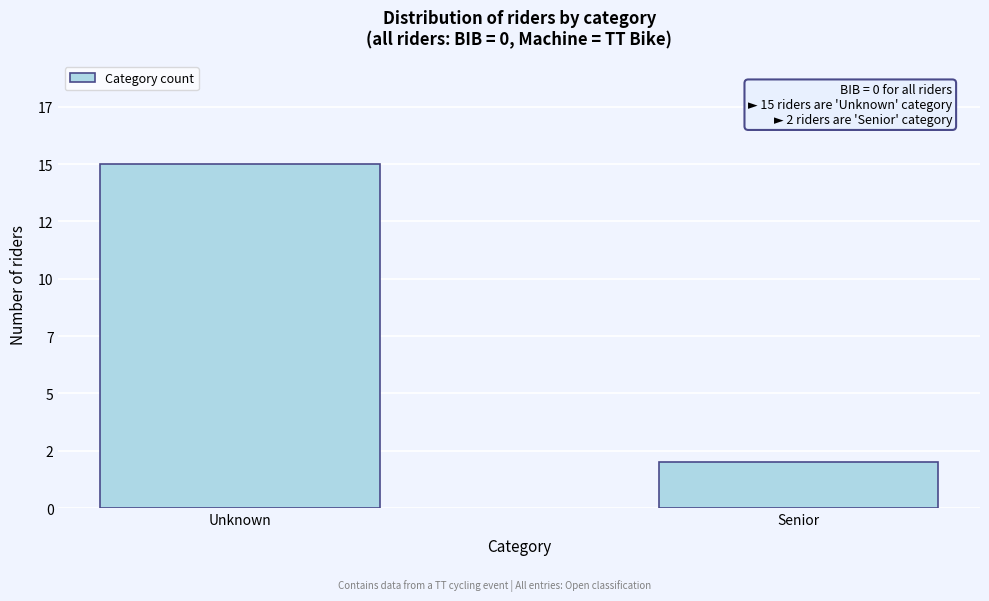

Does the chart contain any negative values?

No